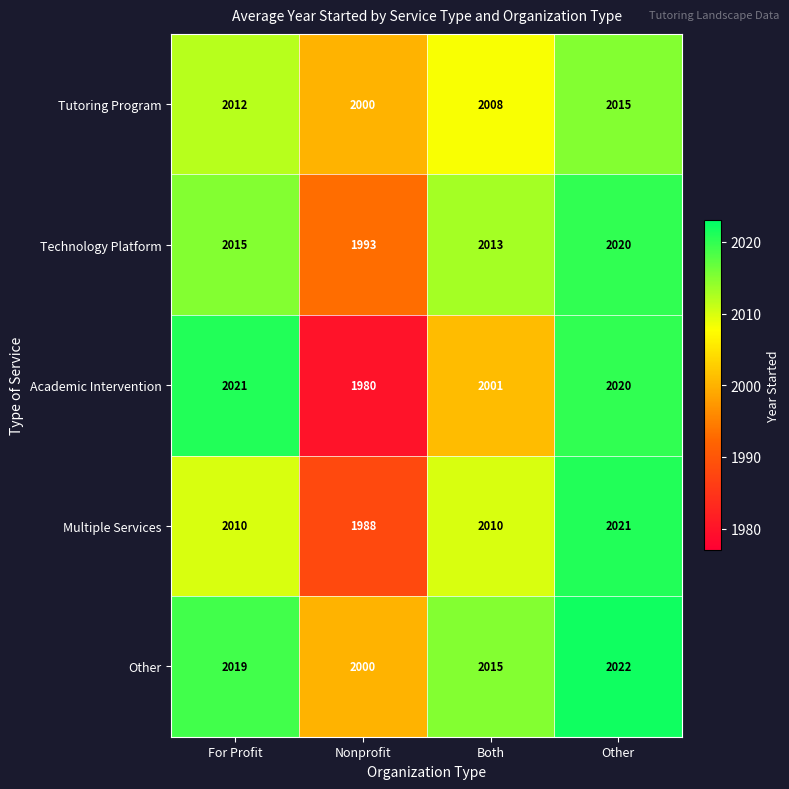

What is the minimum value shown in the chart?

1980